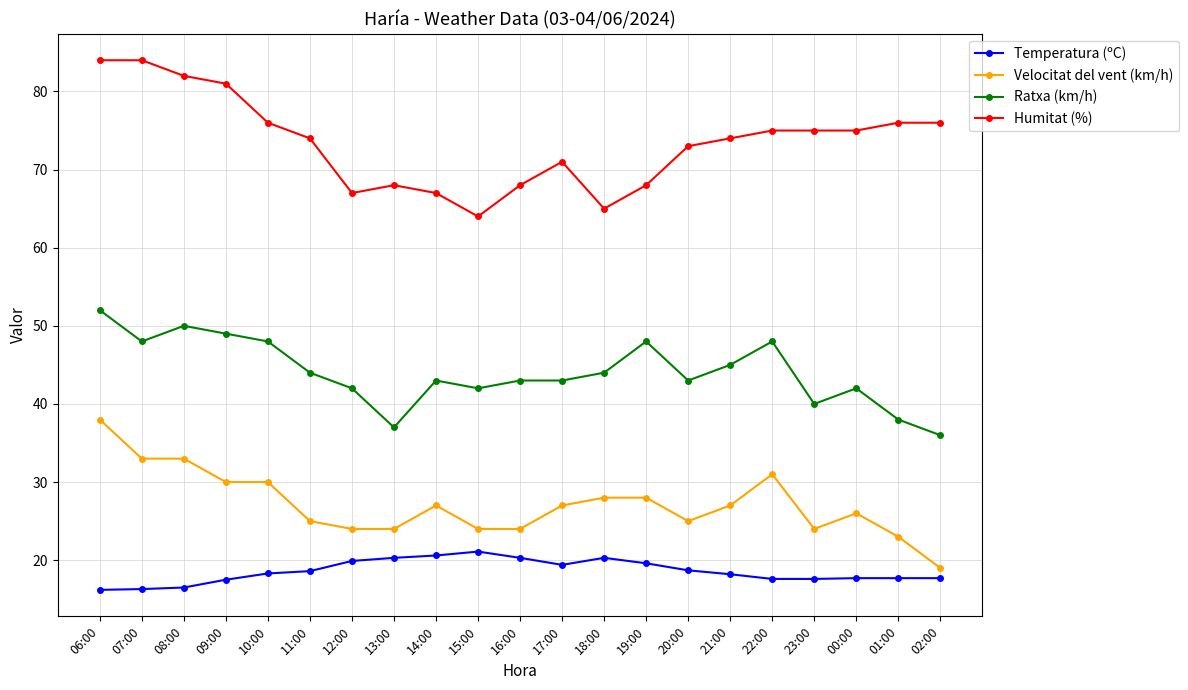

True or false: Humitat (%) and Ratxa (km/h) cross at least once.

False